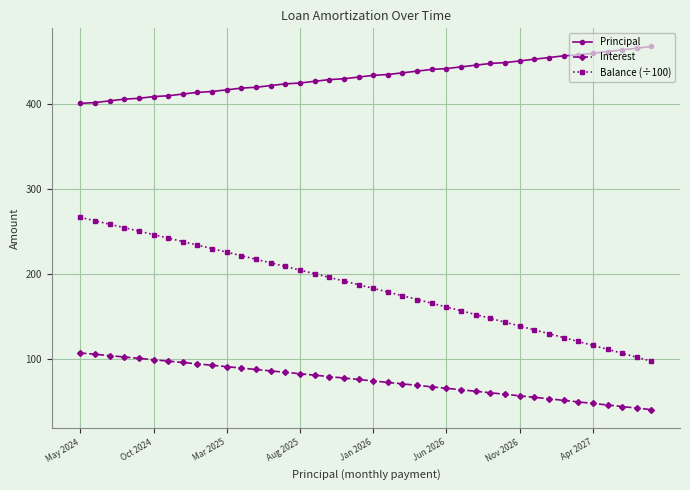

What is the value of the Interest point at the 6th from the left?

99.2